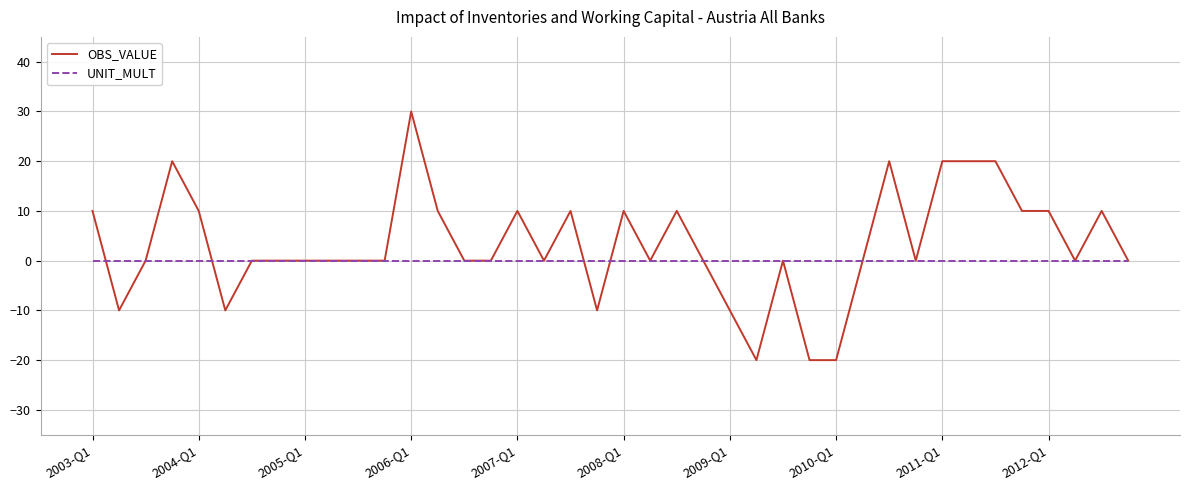

Which series has the widest spread of values?

OBS_VALUE